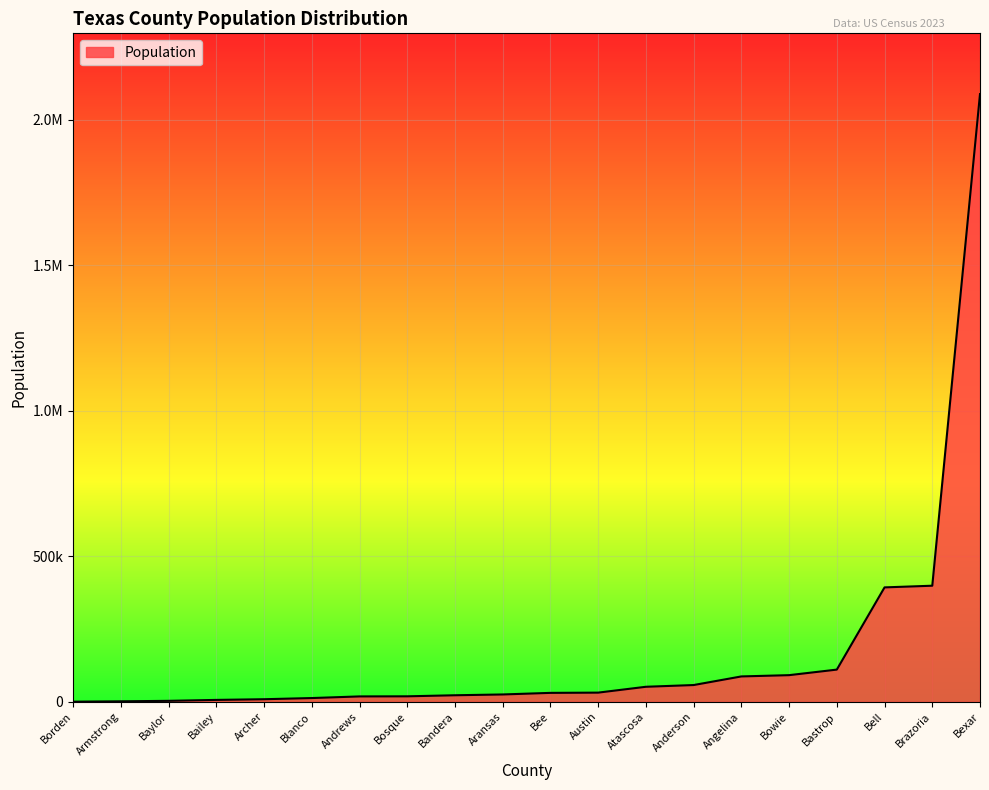

Does the chart have visible grid lines?

Yes